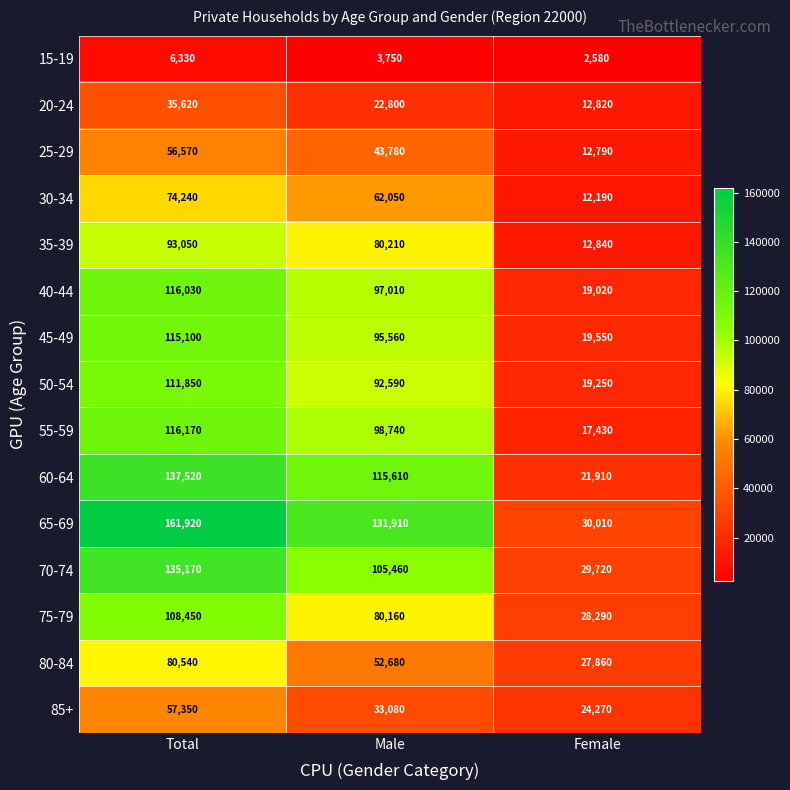

What is the lowest value of the 75-79 series?

28290